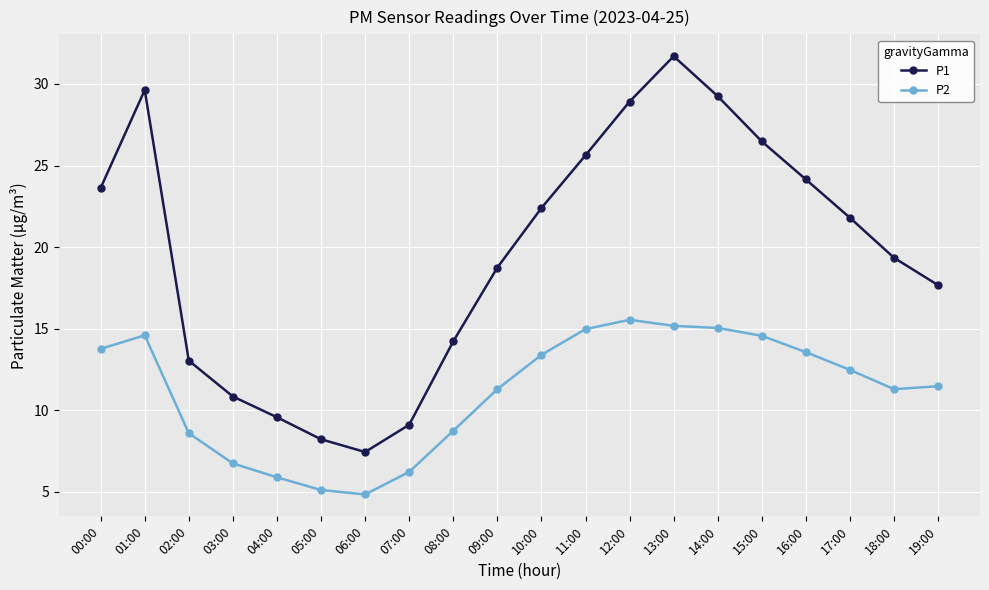

True or false: P1 has more than 0 points higher than both neighbors.

True